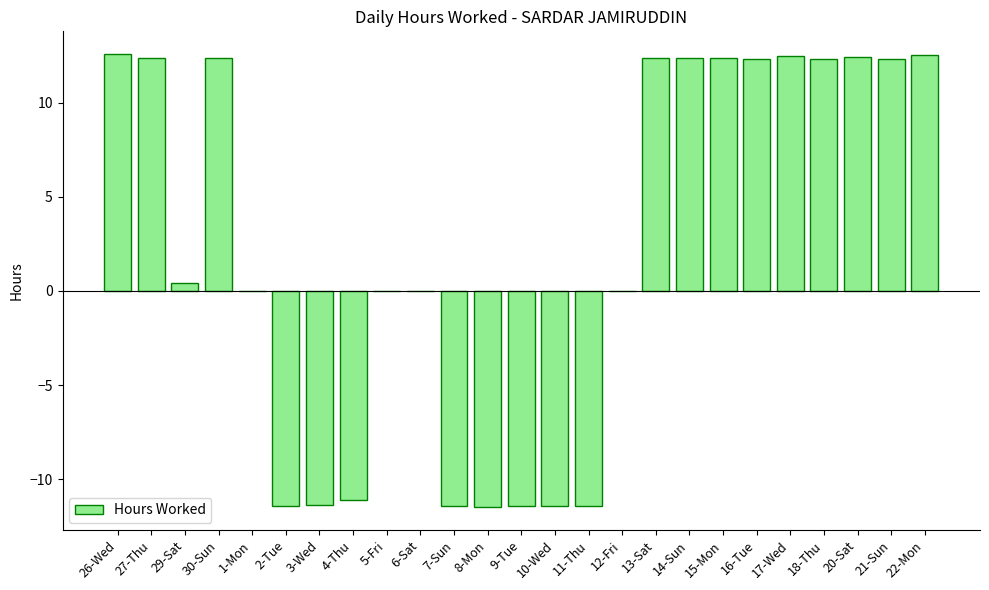

What is the greatest value displayed?

12.6